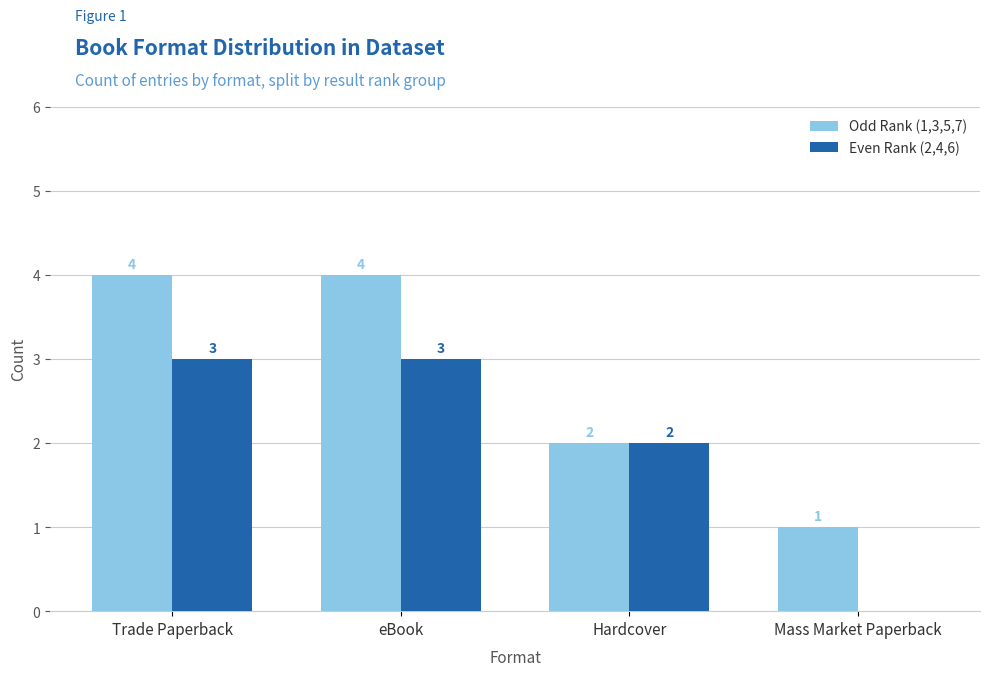

Reading left to right, list all the values displayed in this chart.

Odd Rank (1,3,5,7): 4	4	2	1
Even Rank (2,4,6): 3	3	2	0